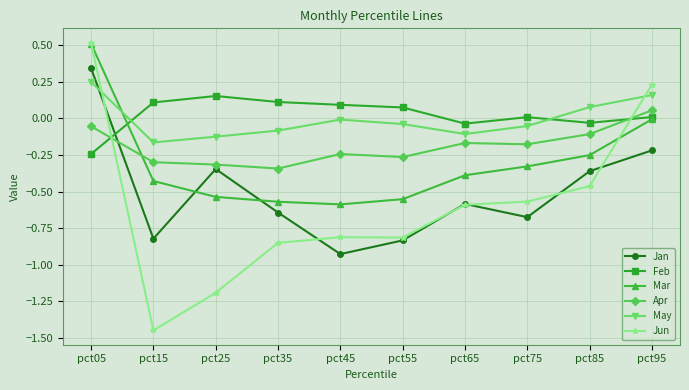

The May series shows -0.2 at pct15. True or false?

True